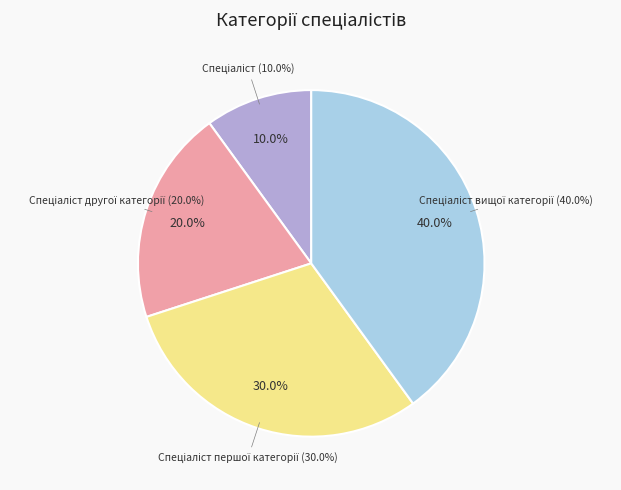

Count the number of slices in the pie.

4